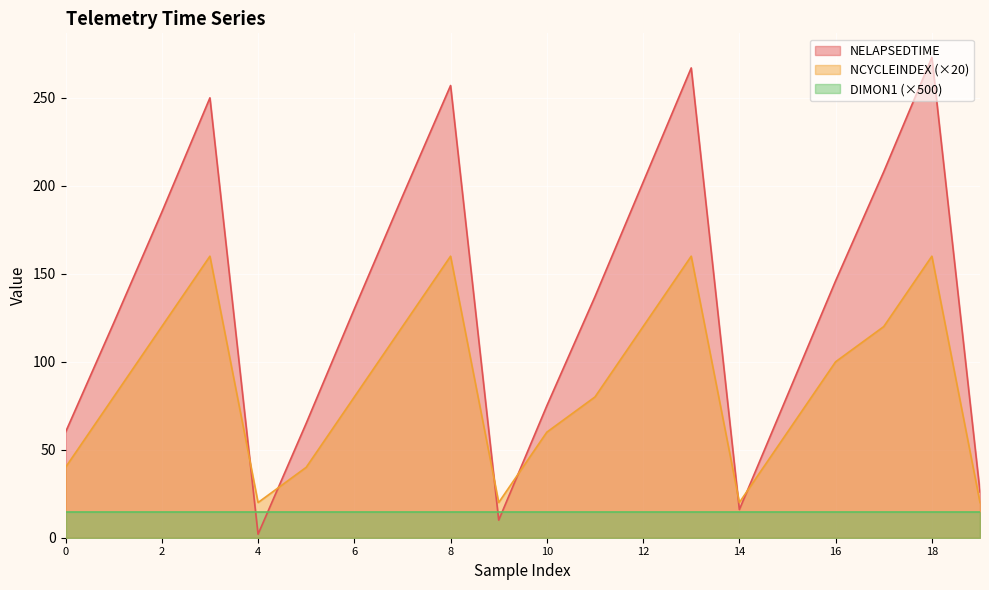

Which category has the highest value in the NCYCLEINDEX series?

3